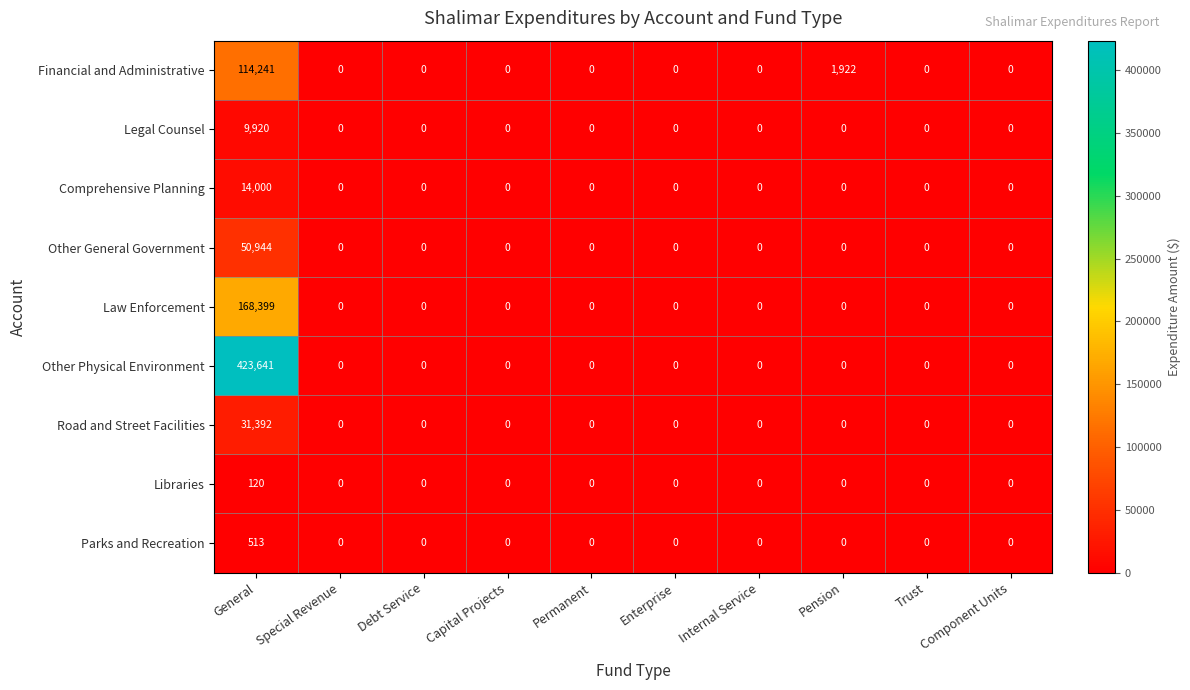

What is the total value across all series at General?

813170